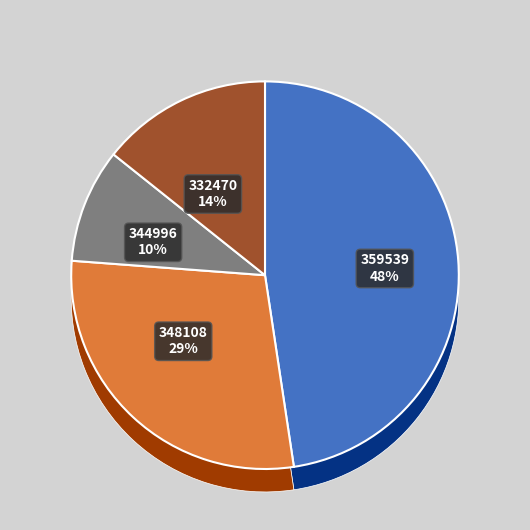

To the nearest percent, what is the combined percentage of 344996 and 359539?

57%